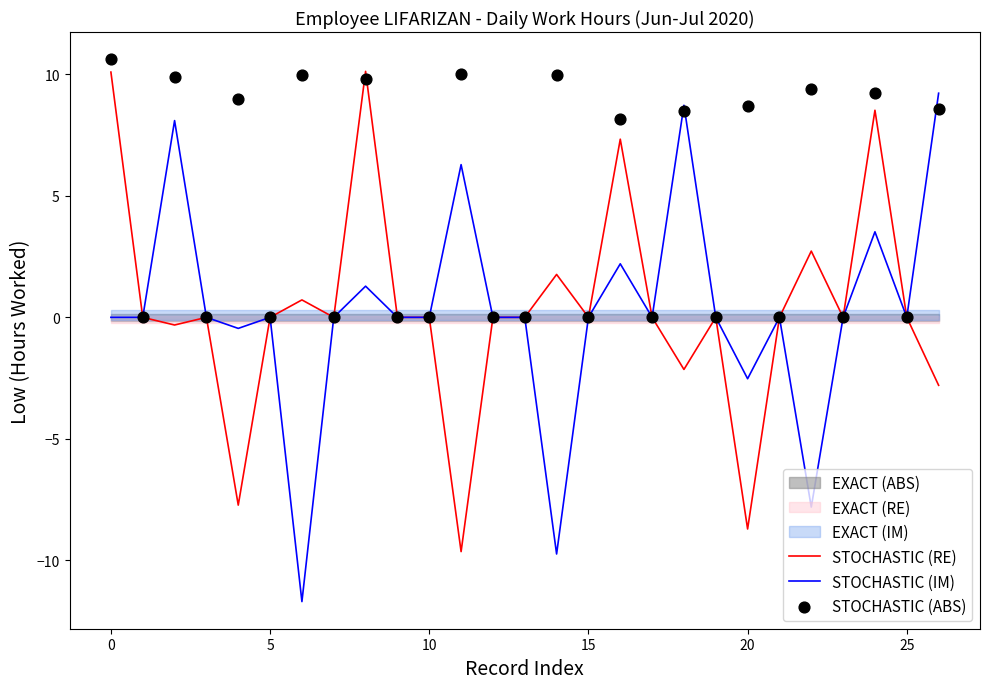

At how many categories does at least one series exceed 10?

3